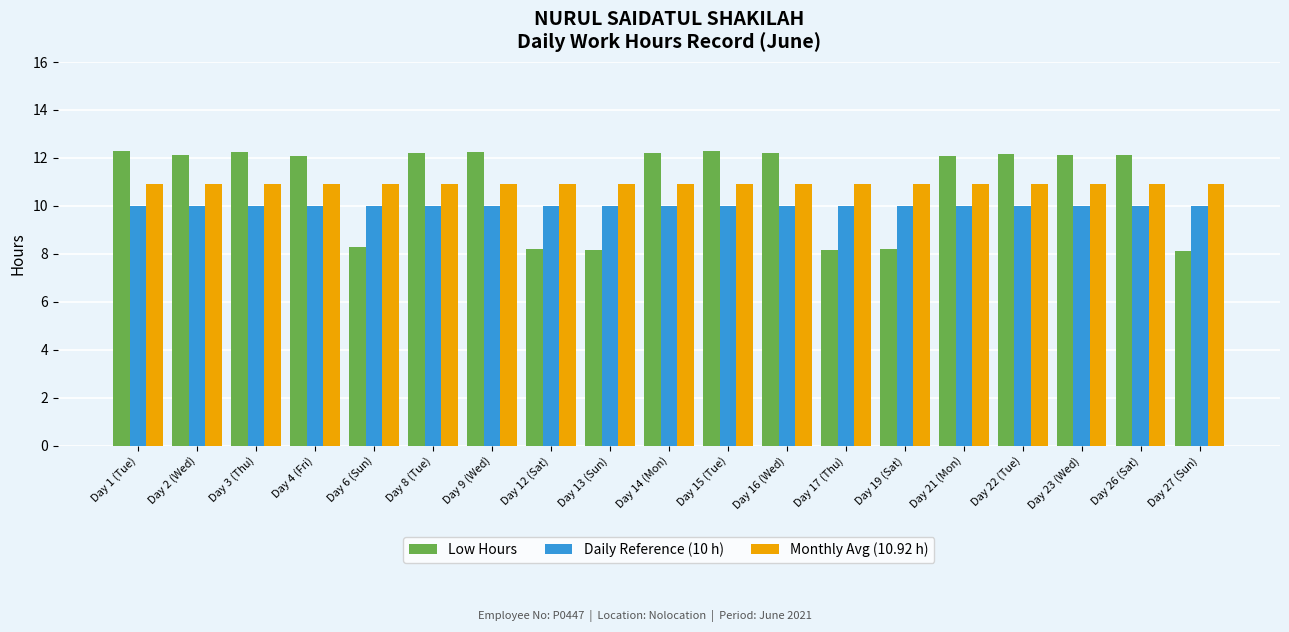

At Day 23 (Wed), list the series in order from largest to smallest.

Low Hours, Monthly Avg (10.92 h), Daily Reference (10 h)